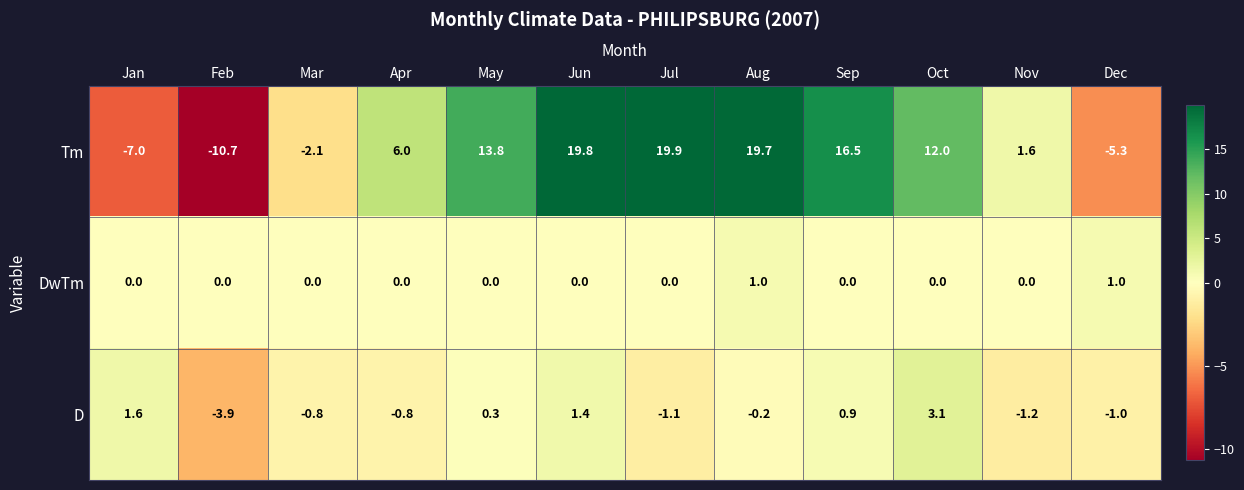

What is the total value across all series at Dec?

-5.3